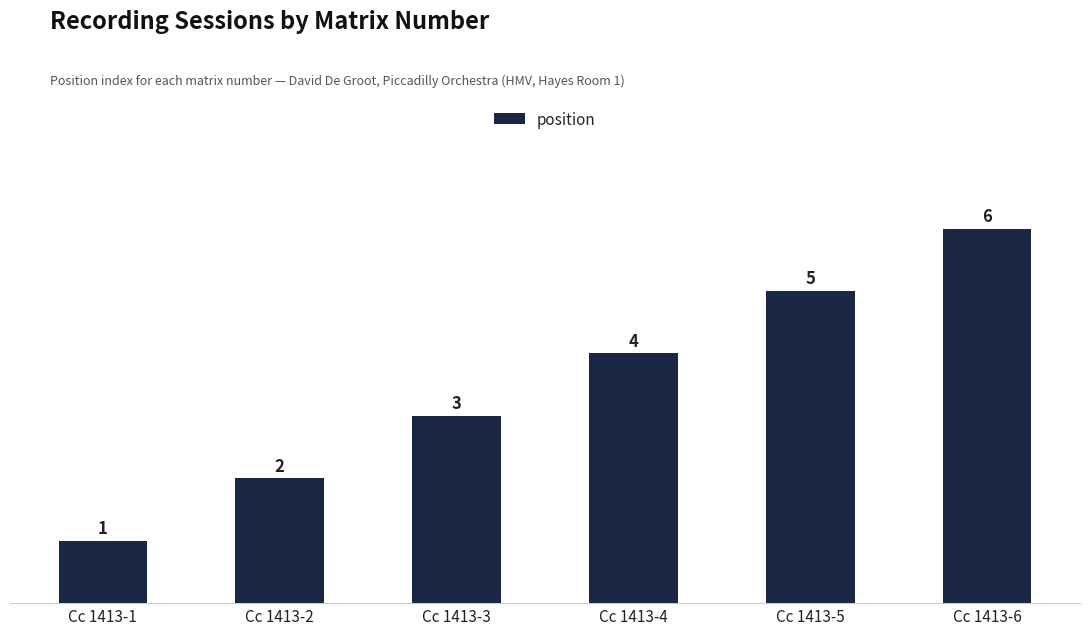

How many values are between 2 and 5?

4